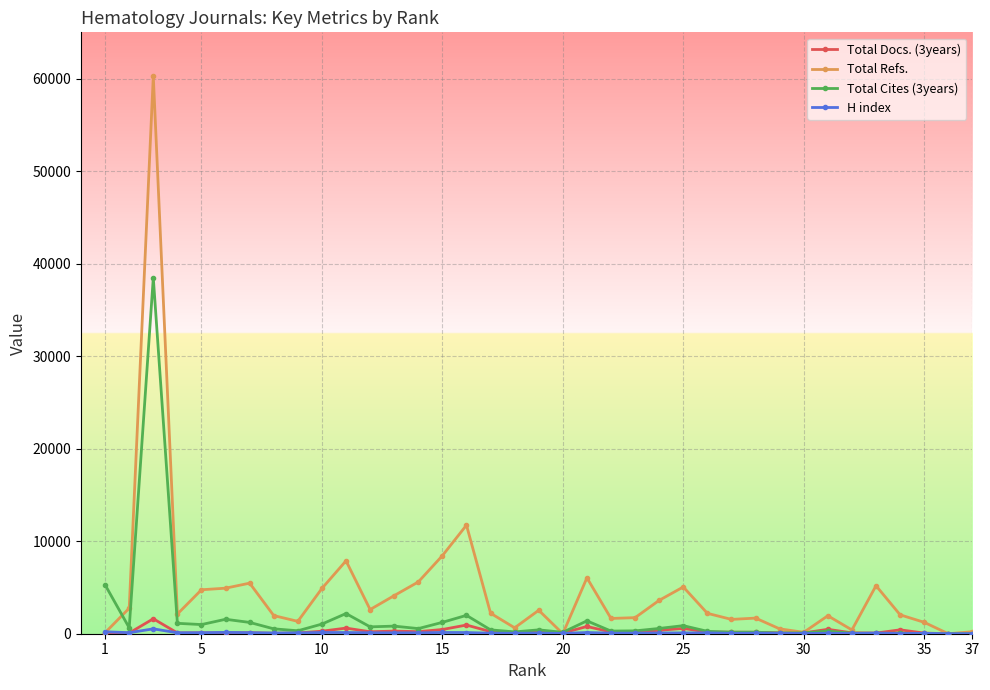

True or false: Total Cites (3years) has more than 0 interior local peaks.

True